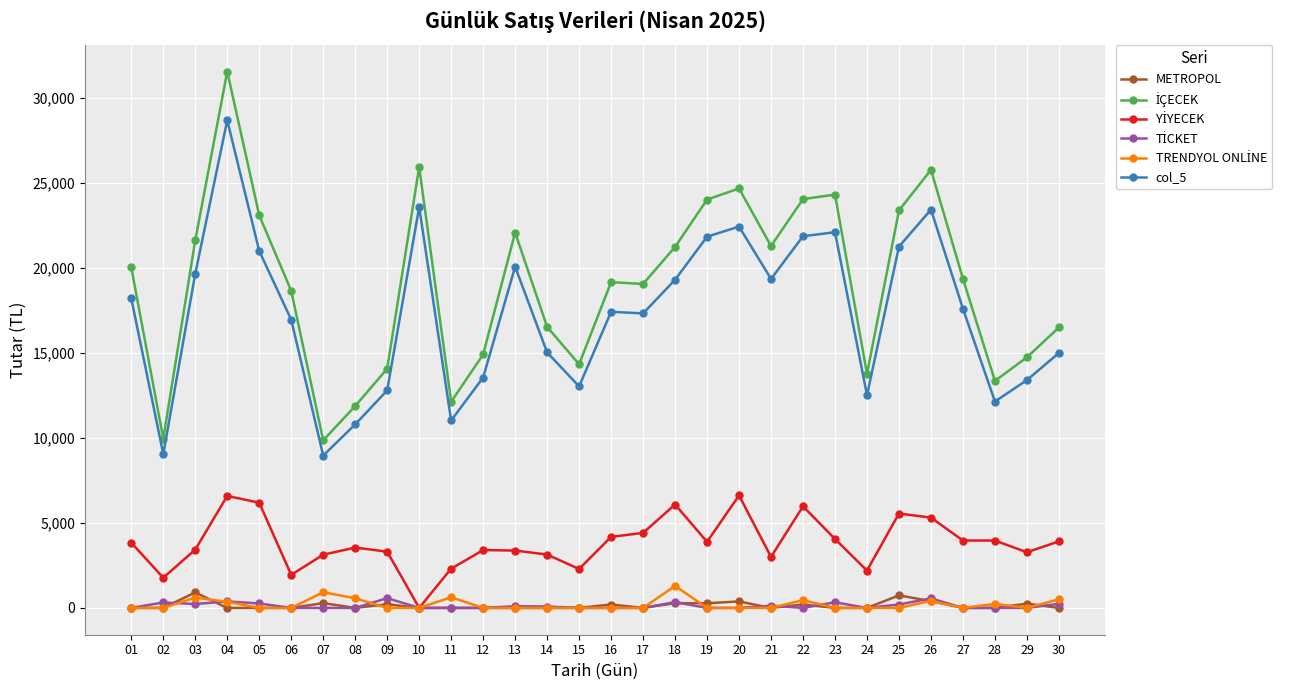

True or false: METROPOL and col_5 intersect in this chart.

False